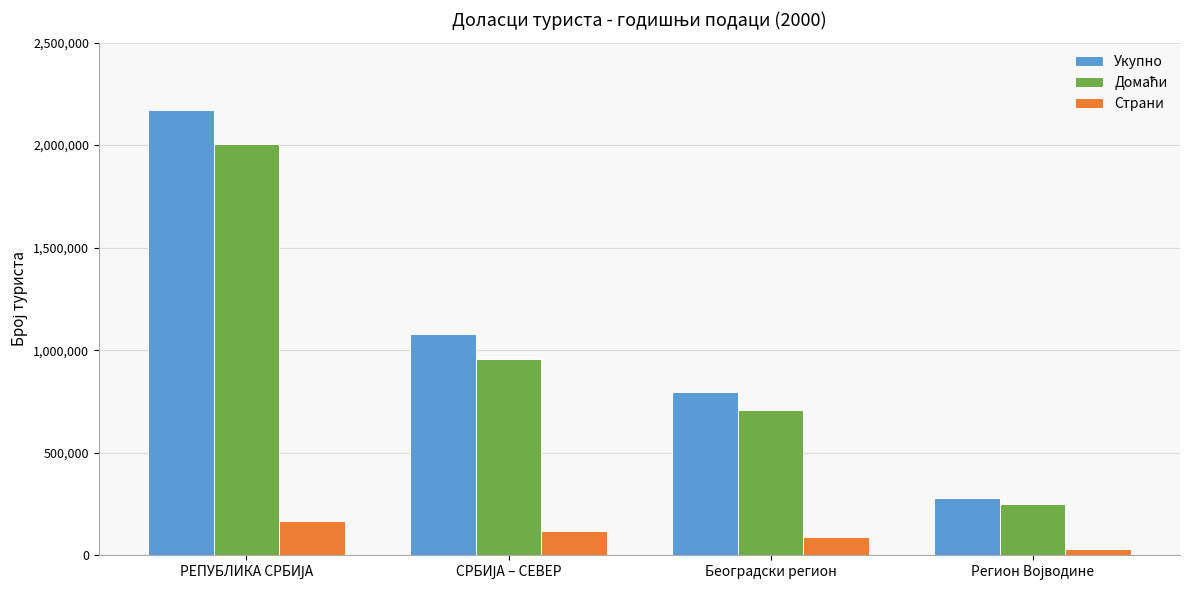

Which series has the widest spread of values?

Укупно